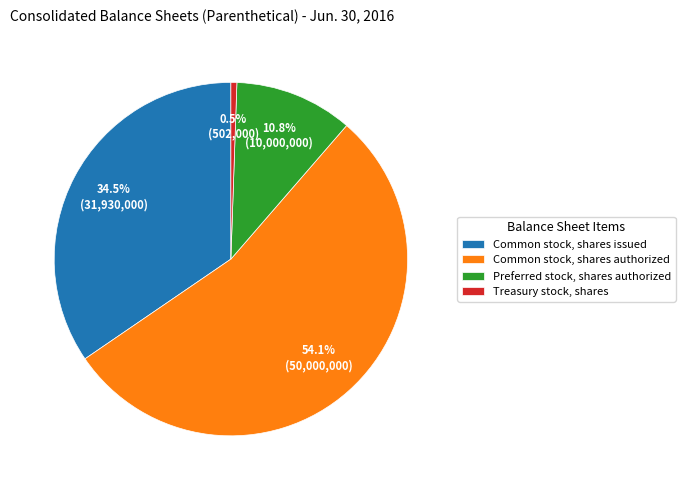

What is the smallest slice in the pie chart?

Treasury stock, shares